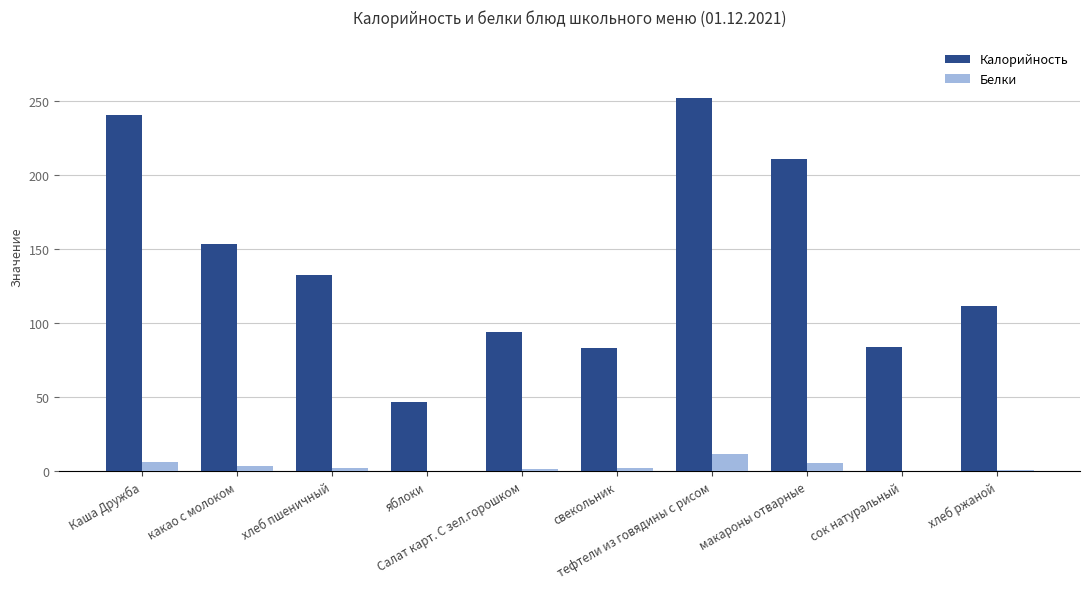

What is the highest value of the Белки series?

11.8